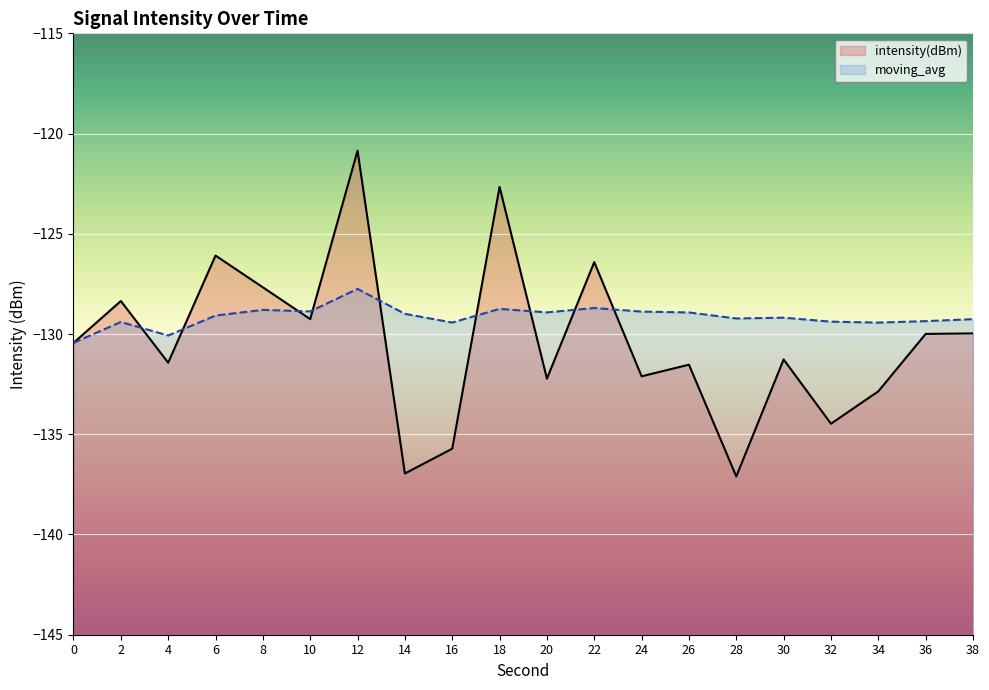

What value does the moving_avg series have at 26?

-128.9